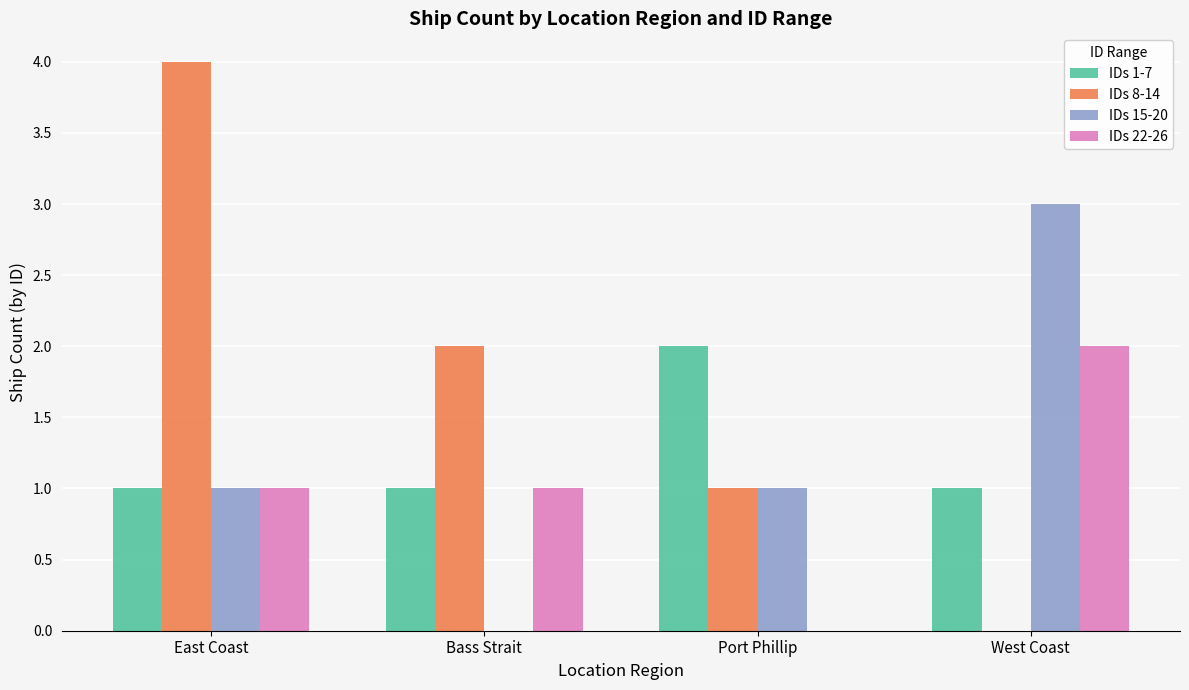

Which series has the largest total across all categories?

IDs 8-14